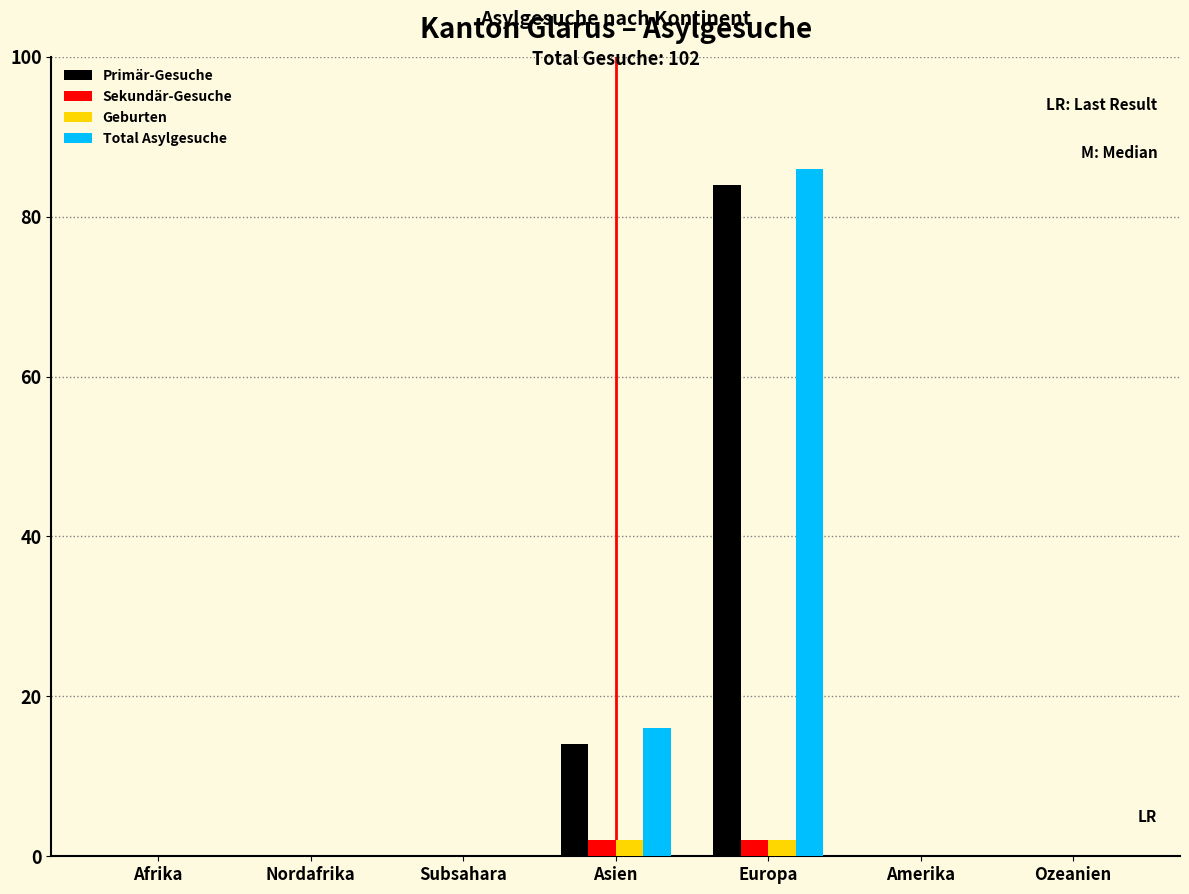

Reading left to right, what are all the values shown in this chart?

Primär-Gesuche: Afrika=0	Nordafrika=0	Subsahara=0	Asien=14	Europa=84	Amerika=0	Ozeanien=0
Sekundär-Gesuche: Afrika=0	Nordafrika=0	Subsahara=0	Asien=2	Europa=2	Amerika=0	Ozeanien=0
Geburten: Afrika=0	Nordafrika=0	Subsahara=0	Asien=2	Europa=2	Amerika=0	Ozeanien=0
Total Asylgesuche: Afrika=0	Nordafrika=0	Subsahara=0	Asien=16	Europa=86	Amerika=0	Ozeanien=0